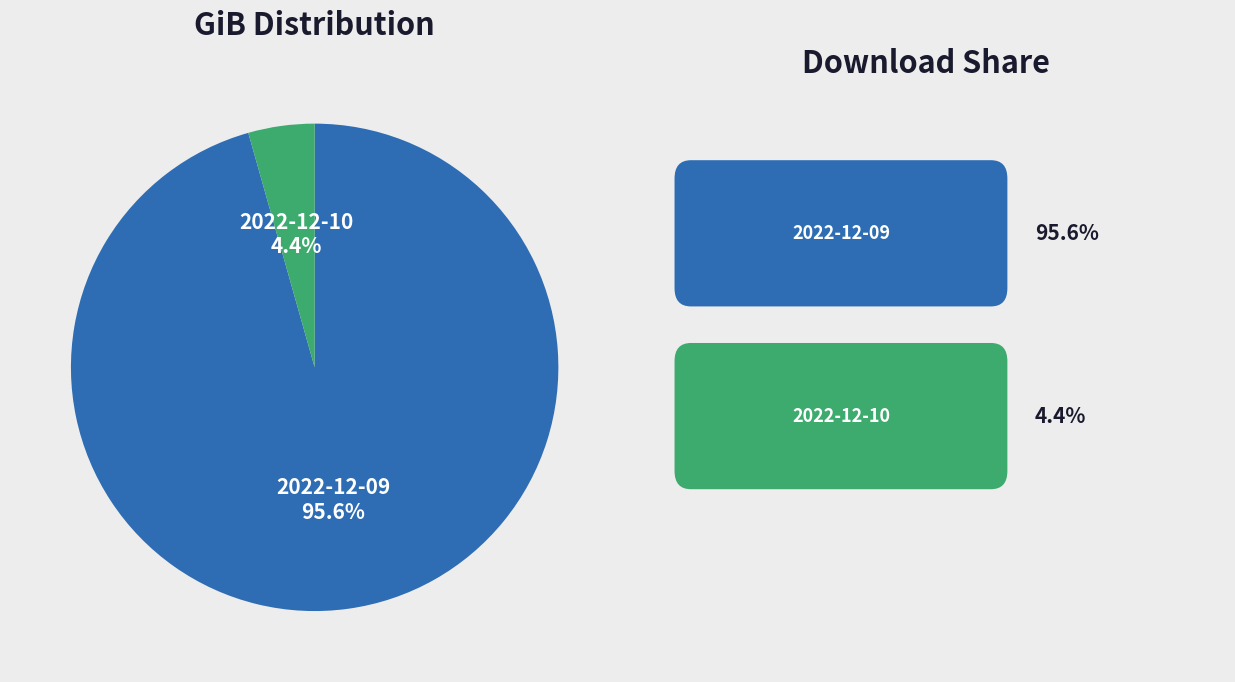

Rank the categories by value from highest to lowest.

2022-12-09, 2022-12-10